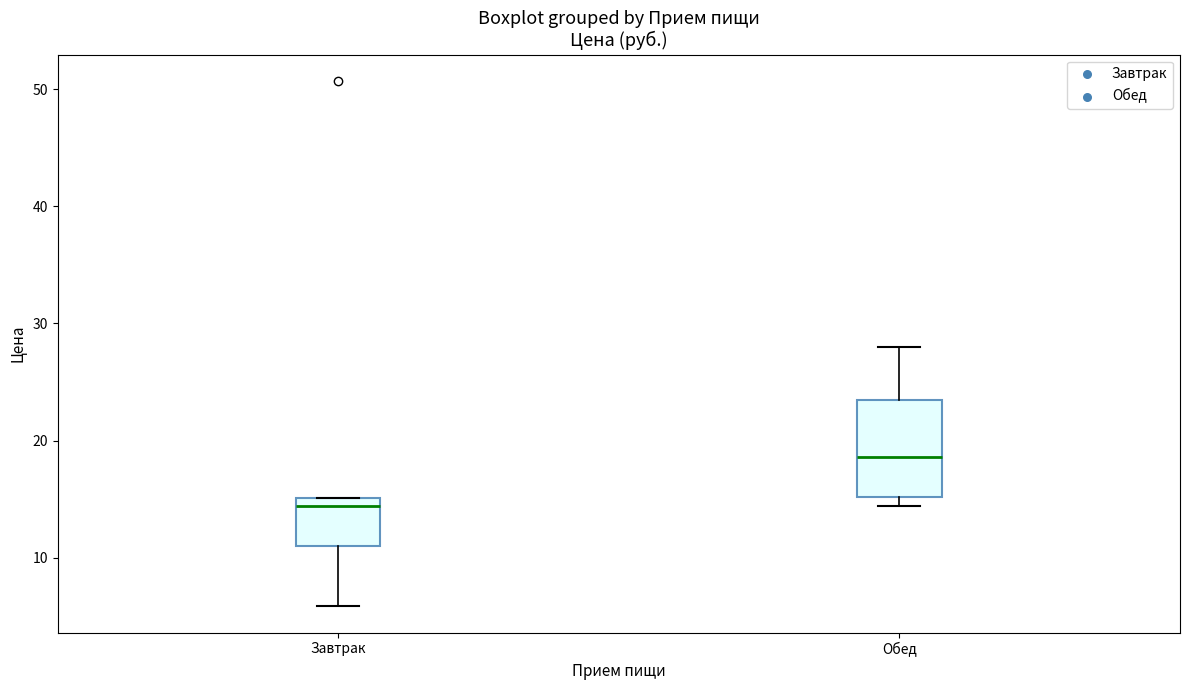

Reading left to right, read every box against the y-axis: the position of its median line, the range the box covers, and the ends of its whiskers. The values are not printed on the chart, so give them approximately, as read against the axis.

Завтрак: median 14, box 11 to 15, whiskers 6 to 15
Обед: median 19, box 15 to 23, whiskers 14 to 28